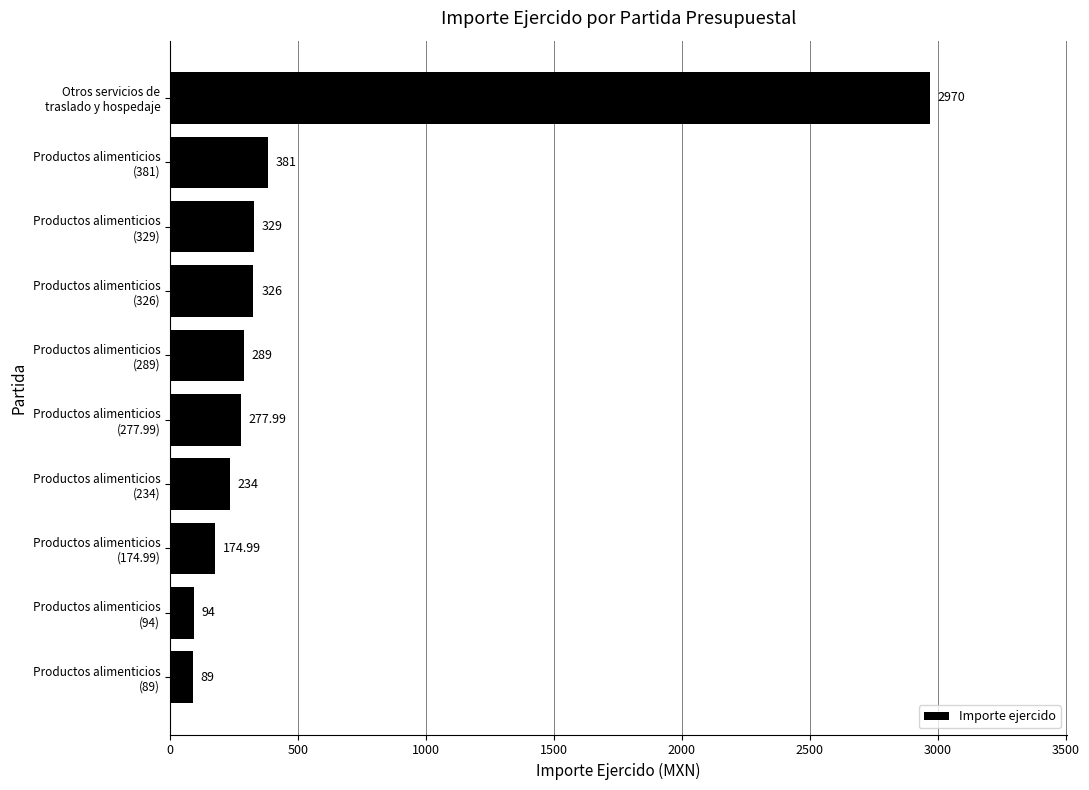

What is the difference between the maximum and minimum values?

2881.0